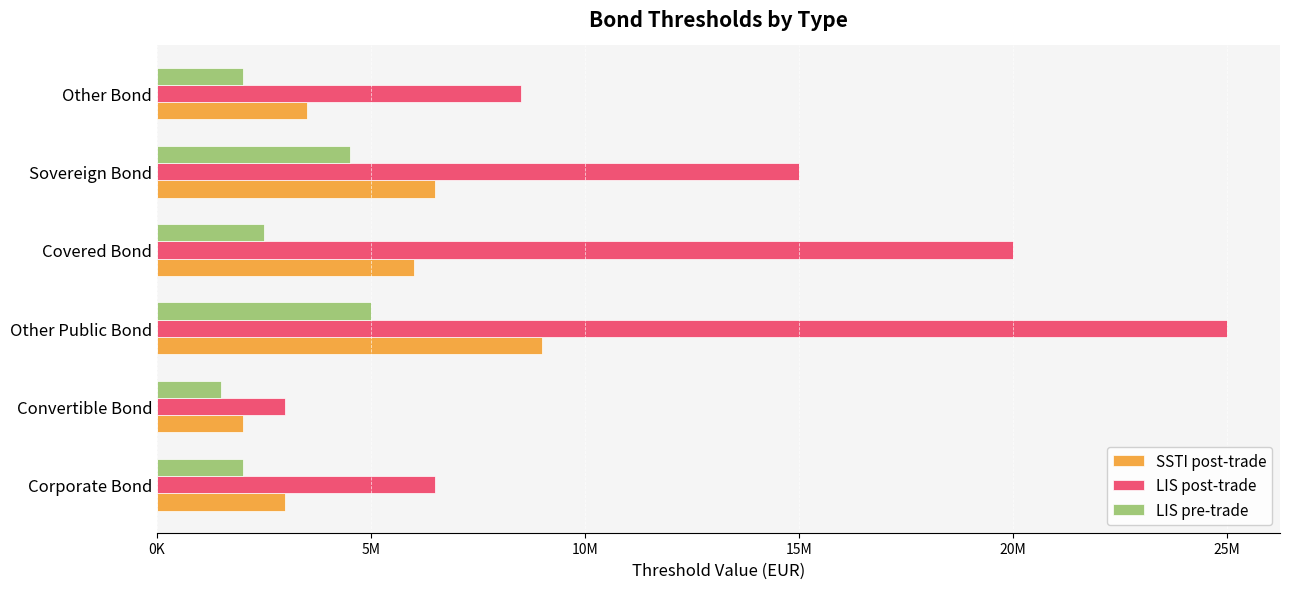

What is the value of the LIS pre-trade bar at the 6th from the left?

2000000